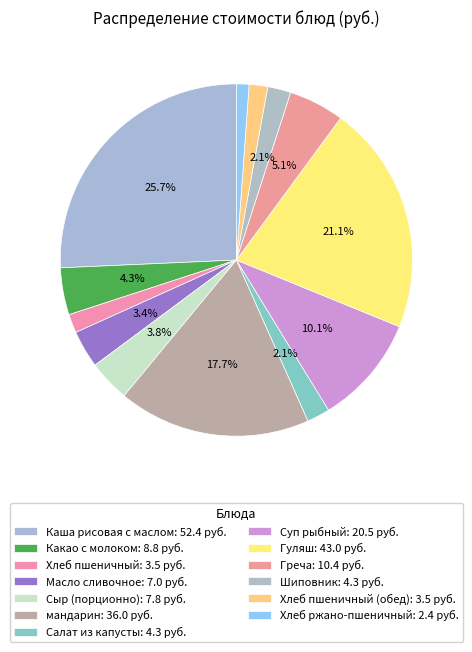

Rank the categories by value from lowest to highest.

Хлеб ржано-пшеничный, Хлеб пшеничный (обед), Хлеб пшеничный, Салат из капусты, Шиповник, Масло сливочное, Сыр (порционно), Какао с молоком, Греча, Суп рыбный, мандарин, Гуляш, Каша рисовая с маслом